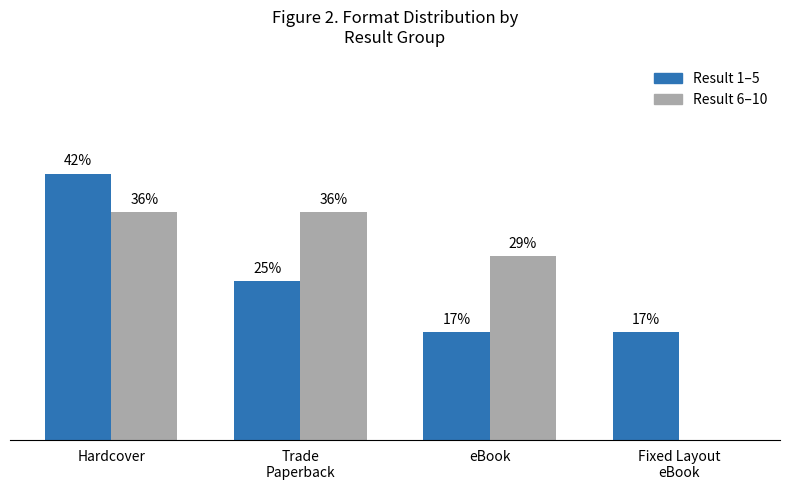

At which label is Result 6–10 closest to 18?

eBook